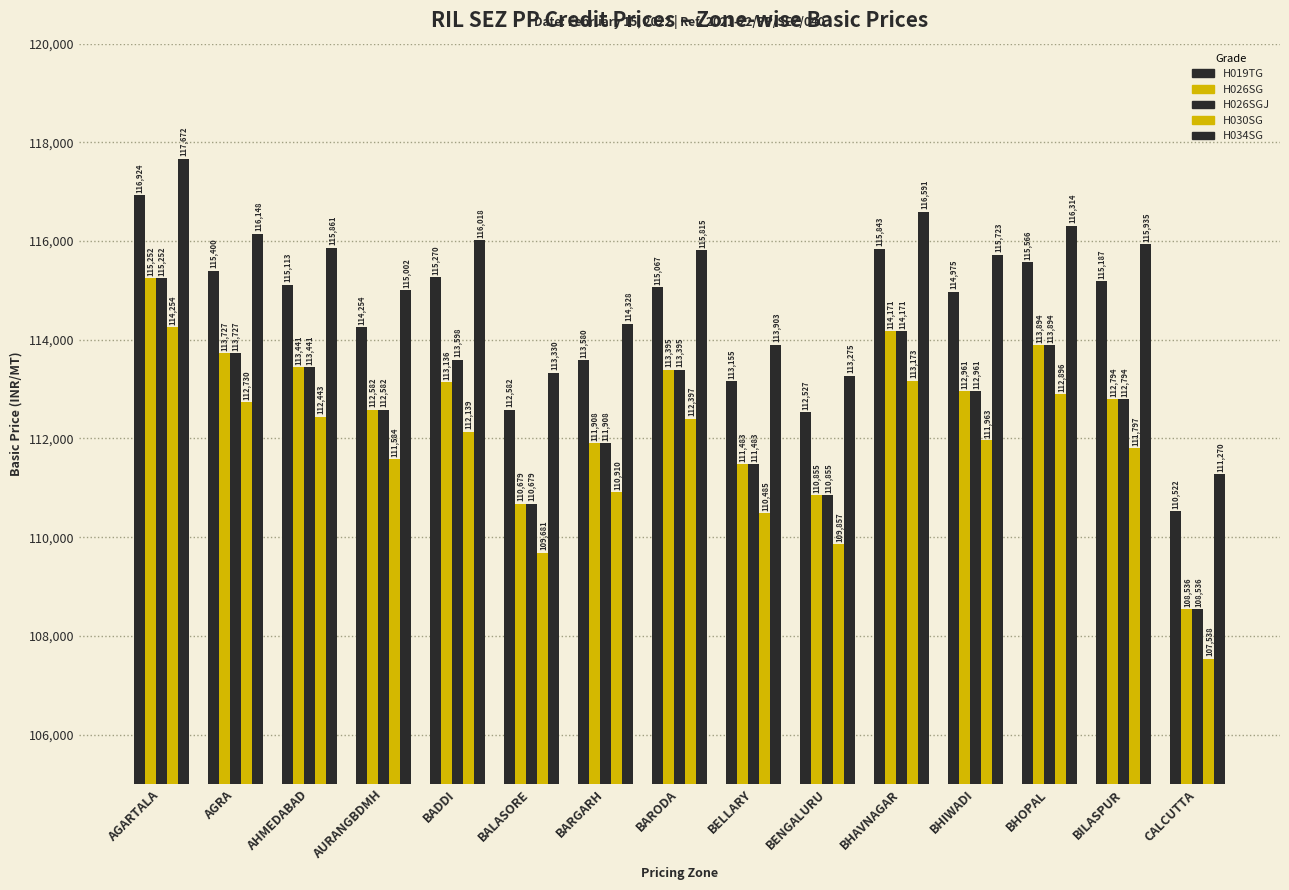

Is the value of H026SG at AGRA greater than the value of H034SG at CALCUTTA?

Yes